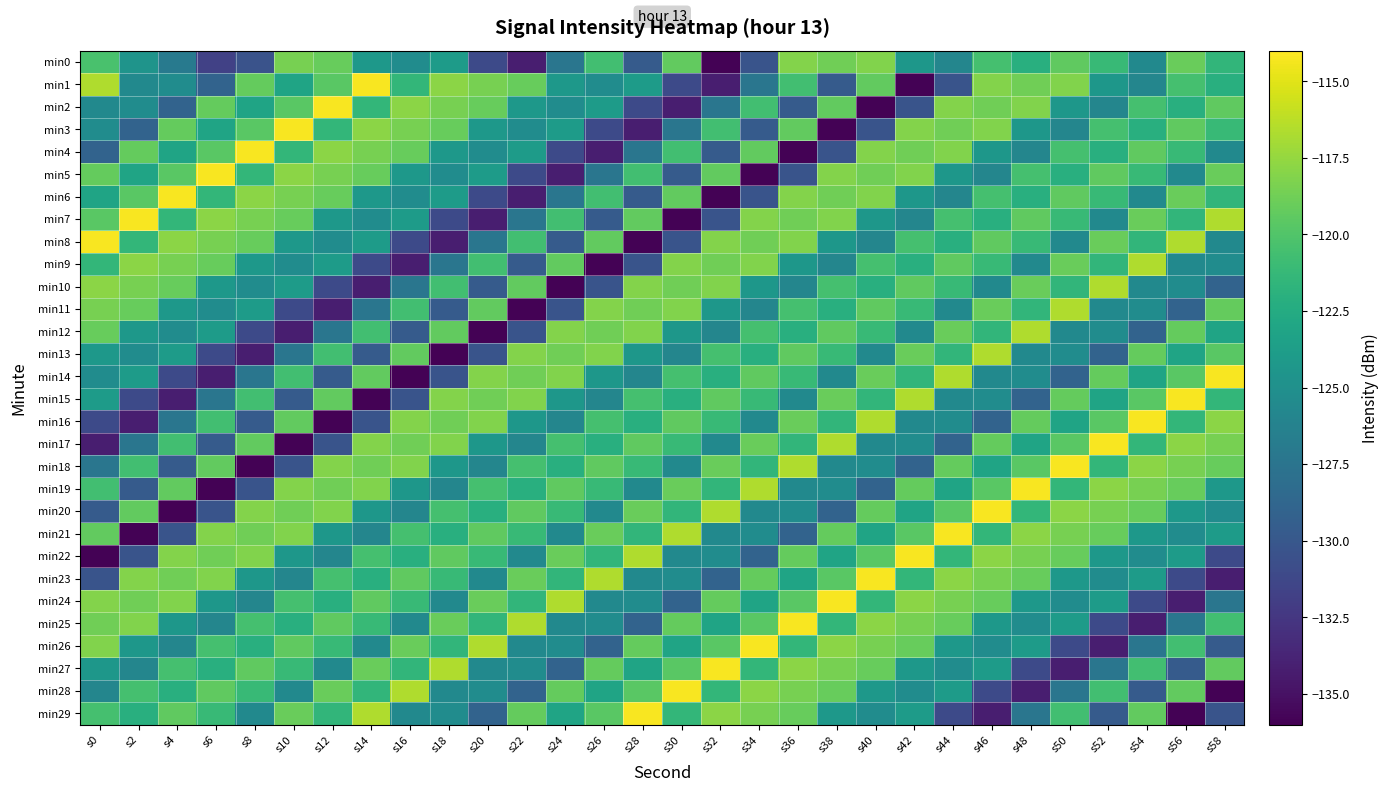

Which has a higher value, s46 or s2?

s46